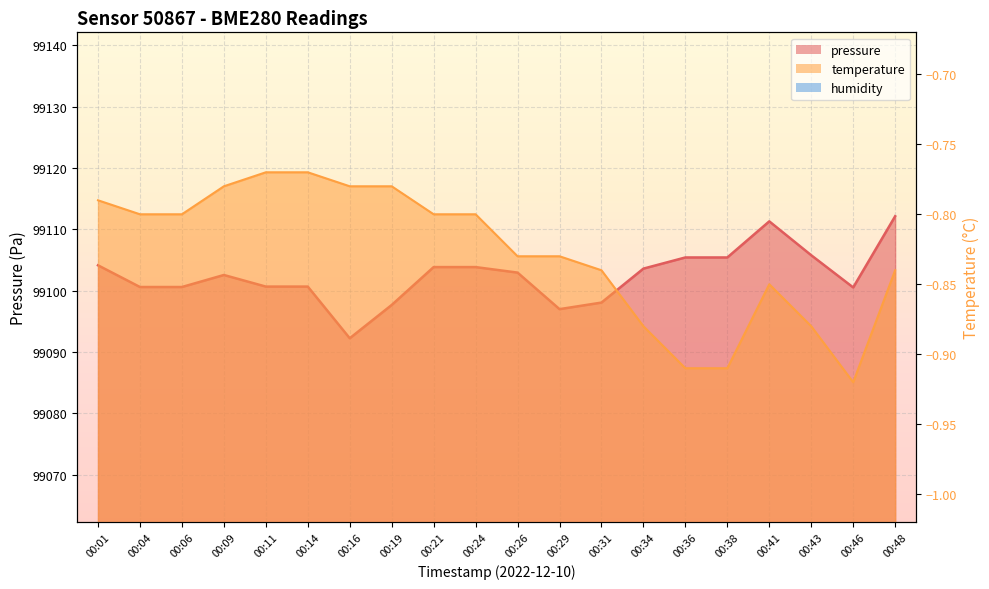

What is the total value across all series at 00:41?

99110.4